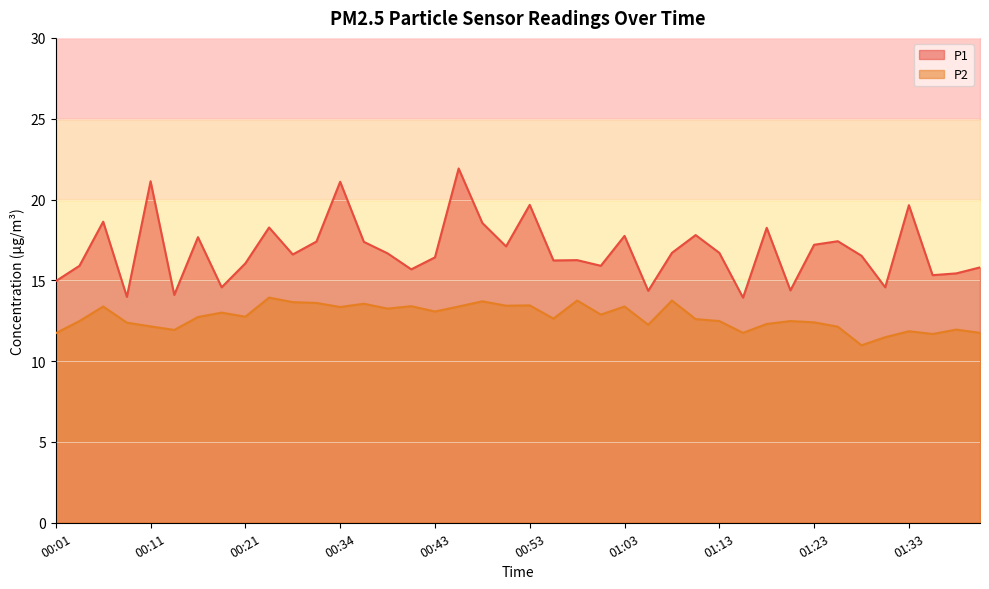

The P2 series shows 13.9 at 00:24. True or false?

True